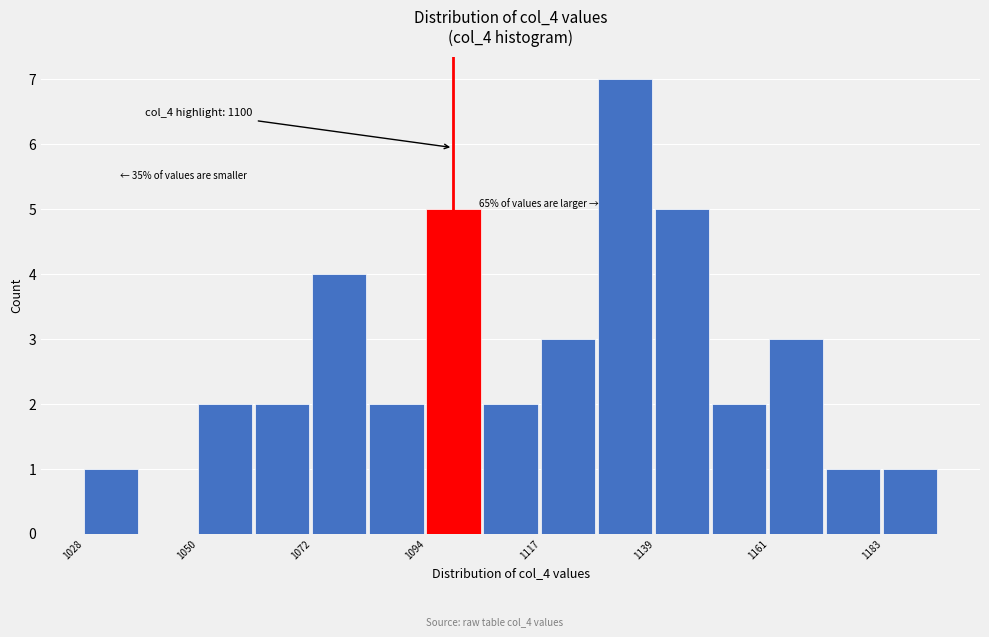

Read against the x-axis, roughly where is the centre of the tallest bar?

1135